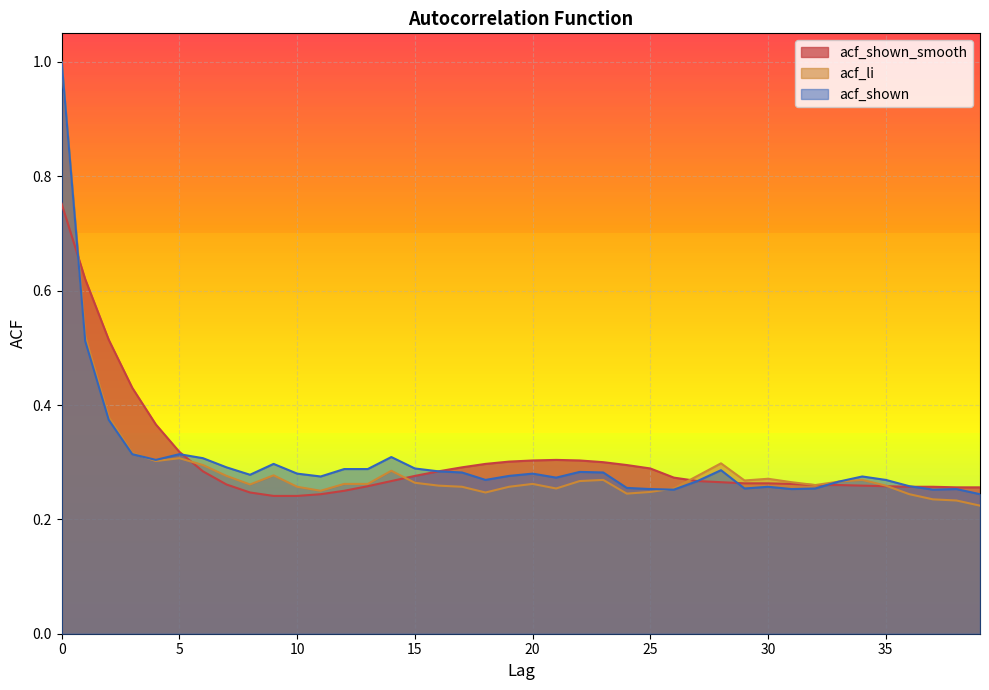

True or false: acf_shown_smooth has a value of 0.5 at 6.

False